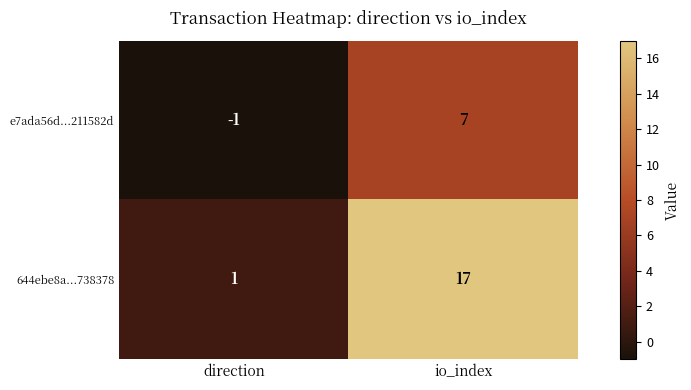

Which series has the widest spread of values?

644ebe8a...738378